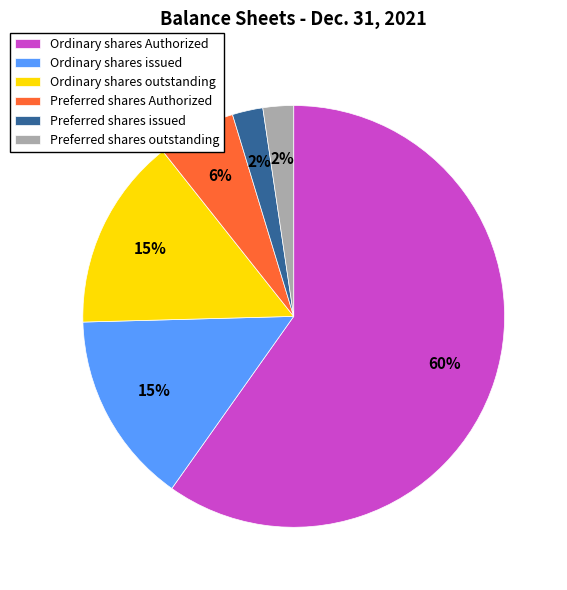

What percentage is the Ordinary shares outstanding slice, to the nearest percent?

15%